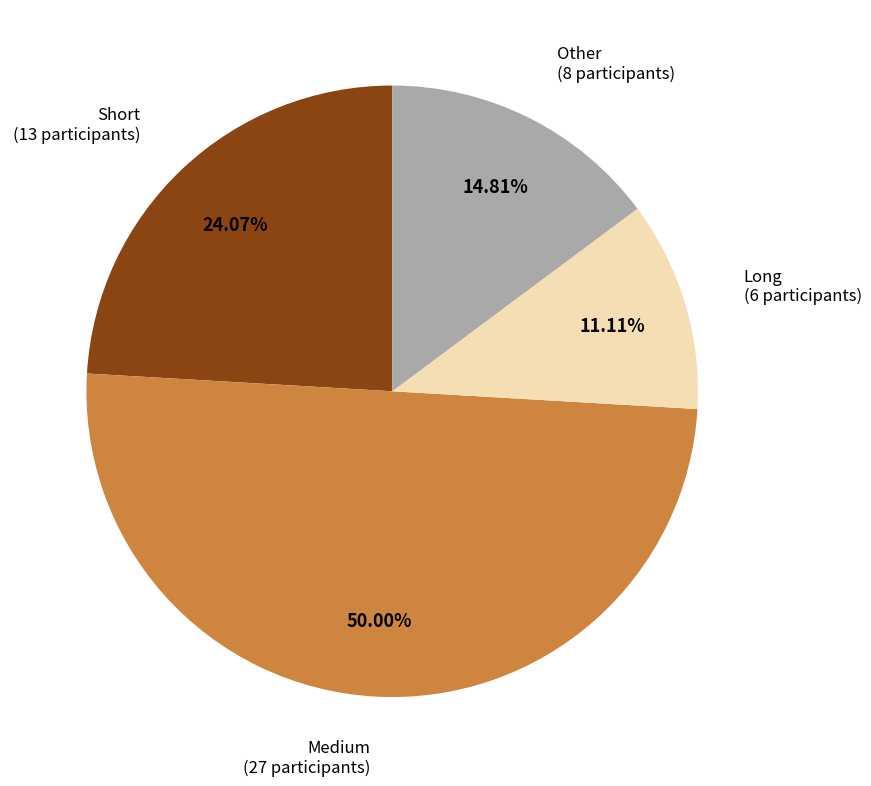

What percentage is the Long slice, to the nearest percent?

11%